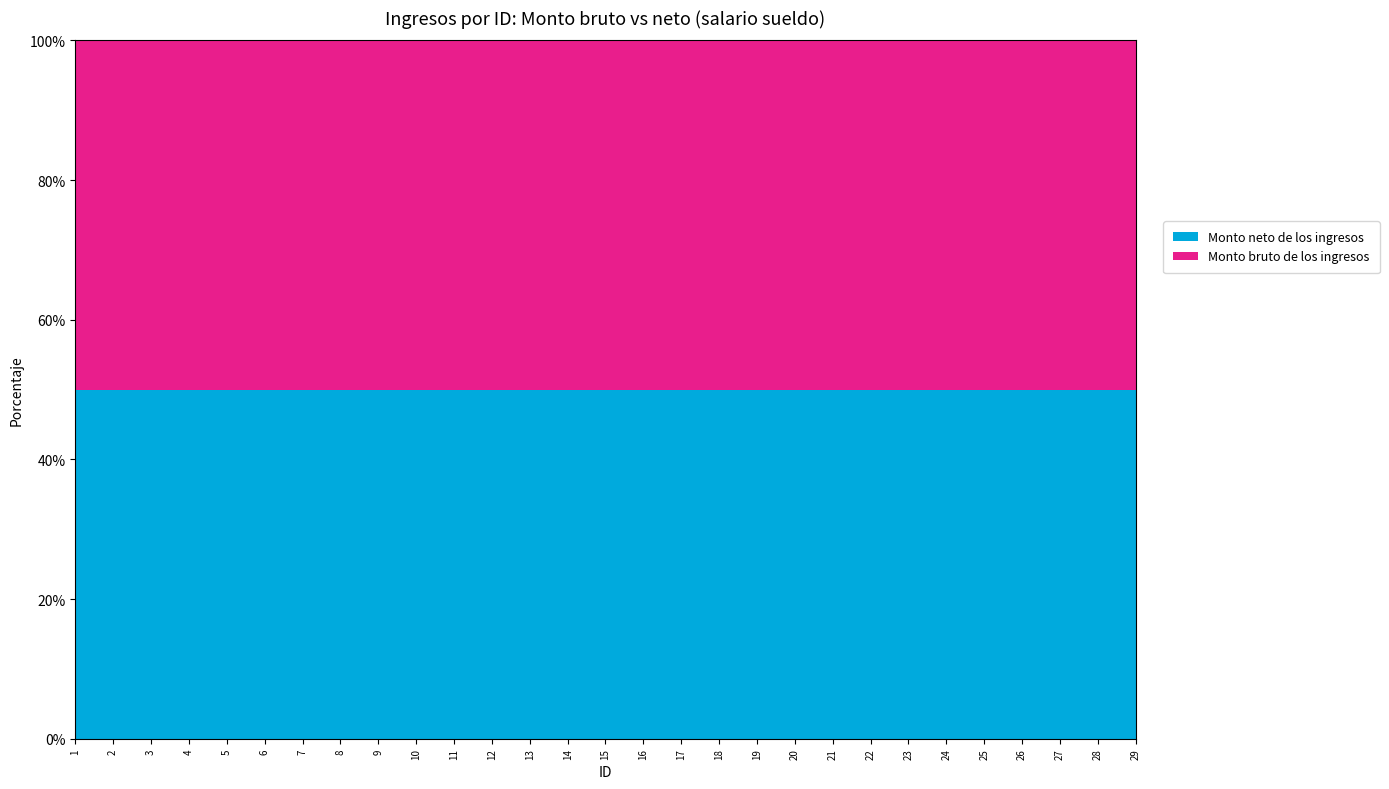

What is the average value of the Monto bruto de los ingresos series?

4393.3